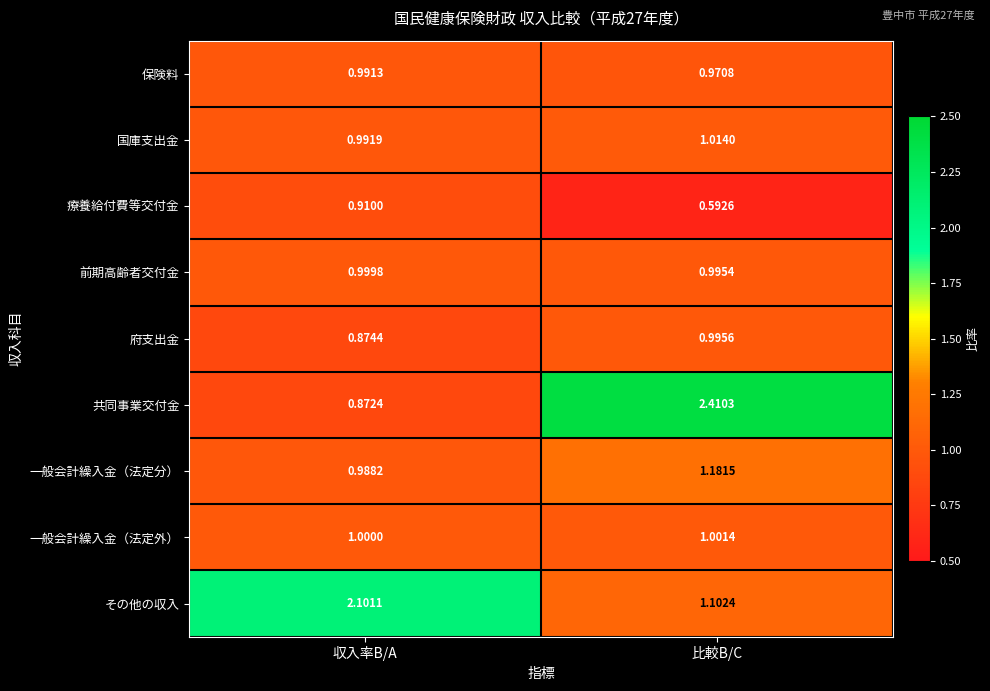

Which series changed the most between 収入率B/A and 比較B/C?

共同事業交付金